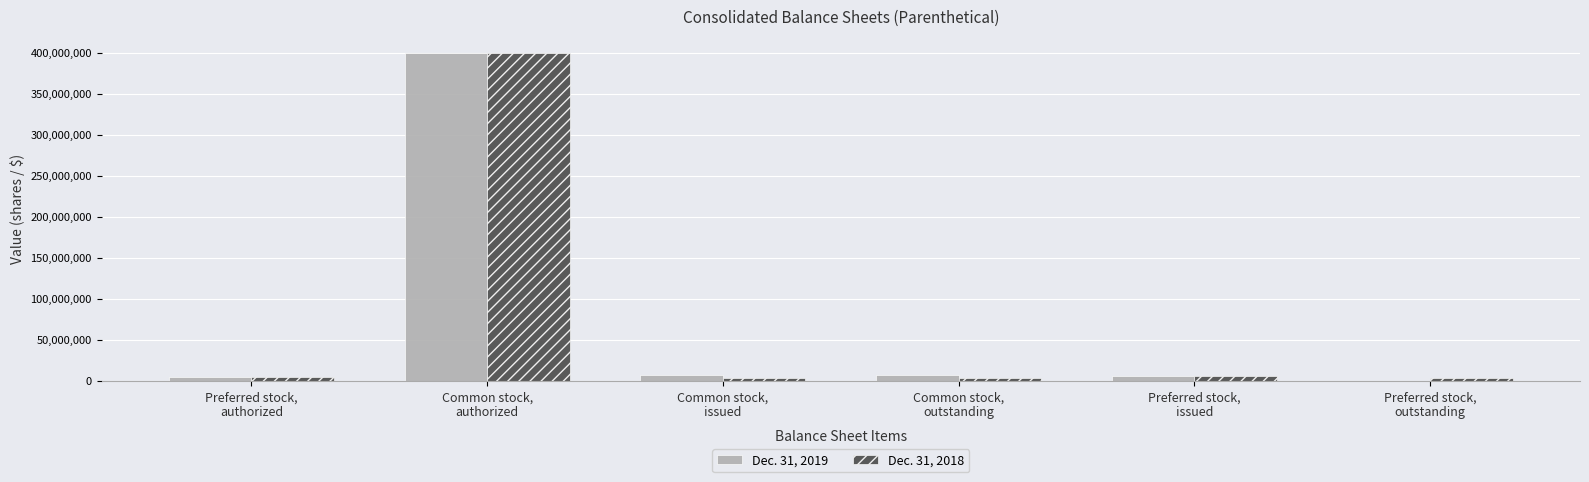

What are all the series names shown in the legend?

Dec. 31, 2019, Dec. 31, 2018